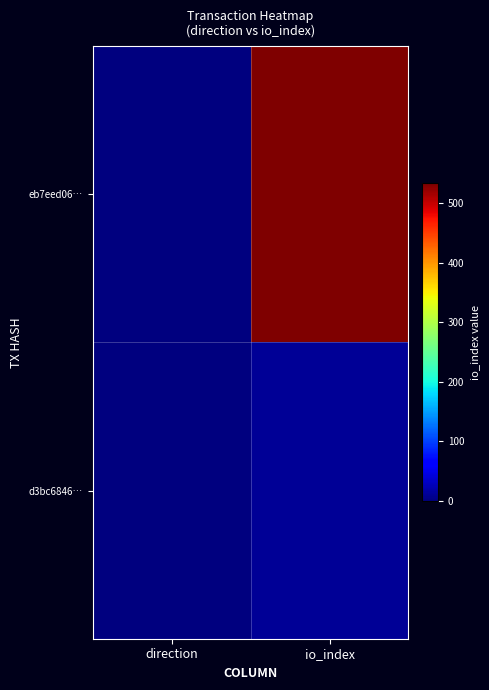

At which category is the sum across all series the highest?

io_index